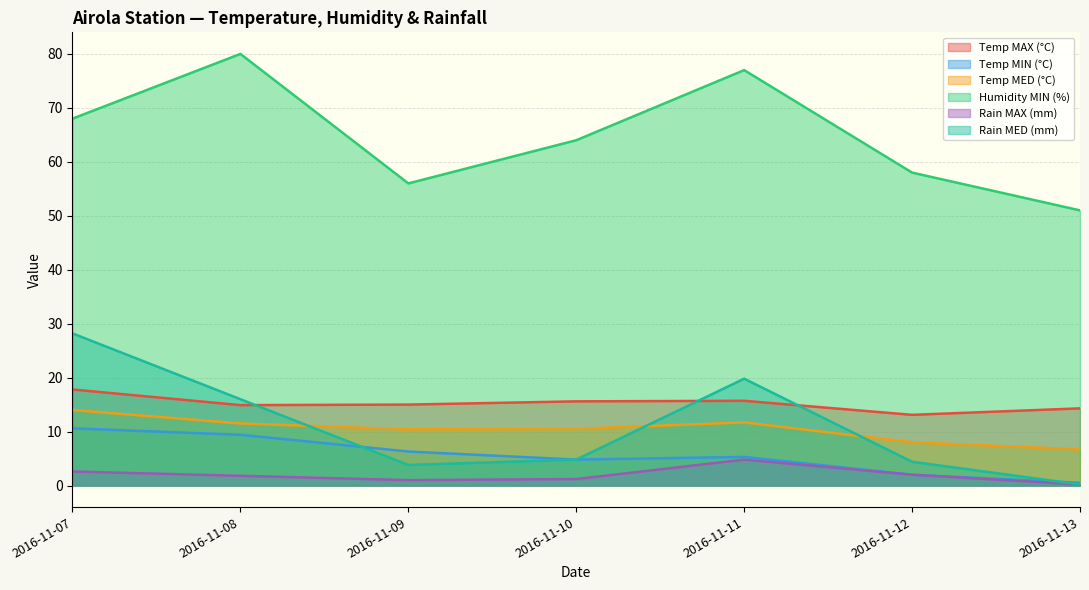

At which label is Rain MAX (mm) closest to 2?

2016-11-12